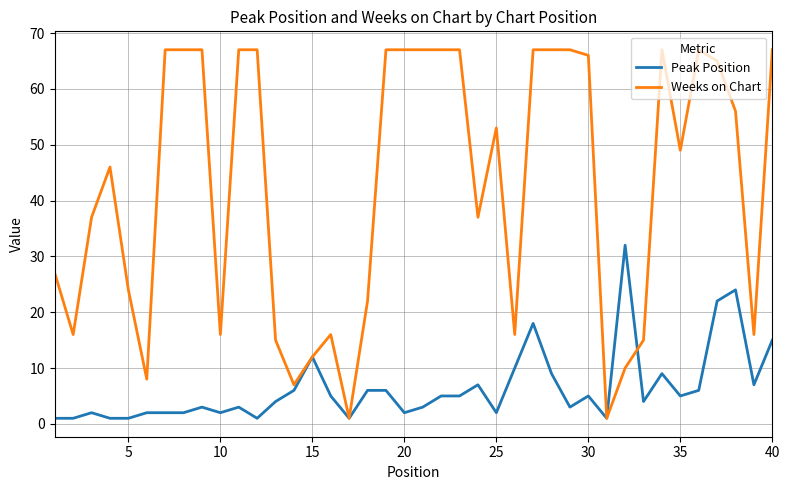

Which series has the largest total across all categories?

Weeks on Chart